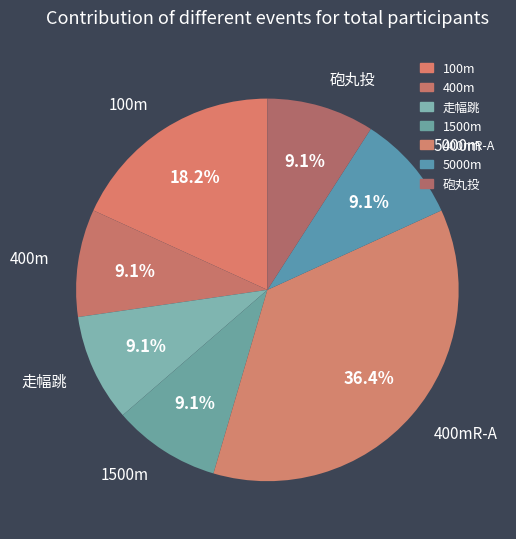

How many slices are in this pie chart?

7